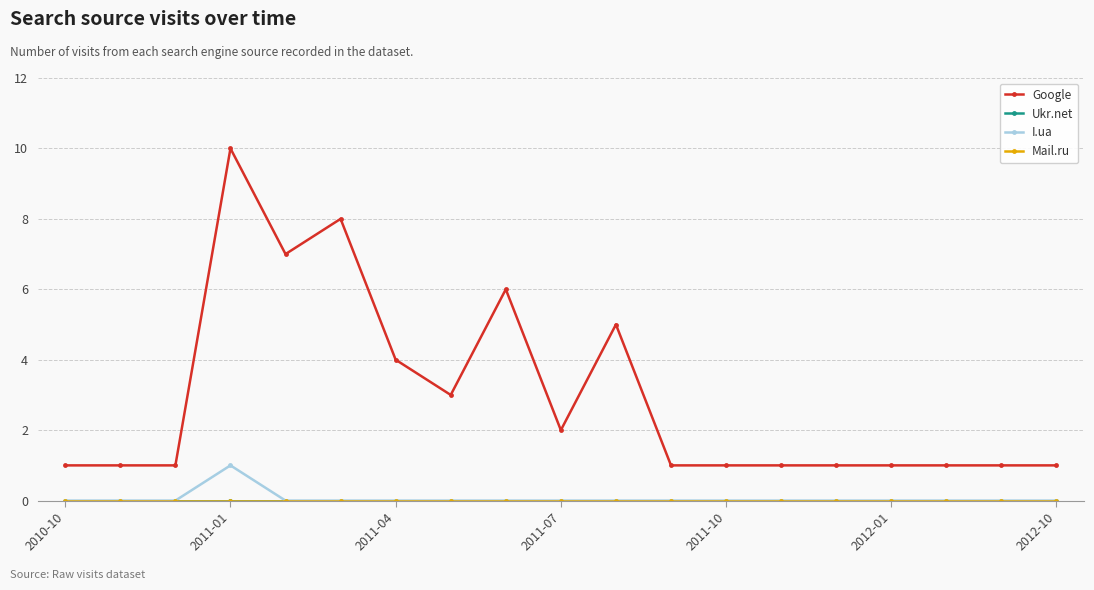

Is this an area chart (filled region under the line)?

No